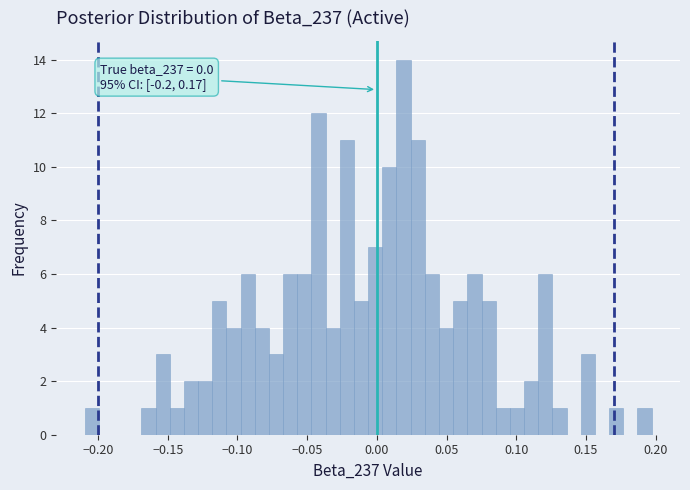

Around what value on the x-axis is the tallest bar? Give the approximate position of its centre, as read against the axis.

0.020